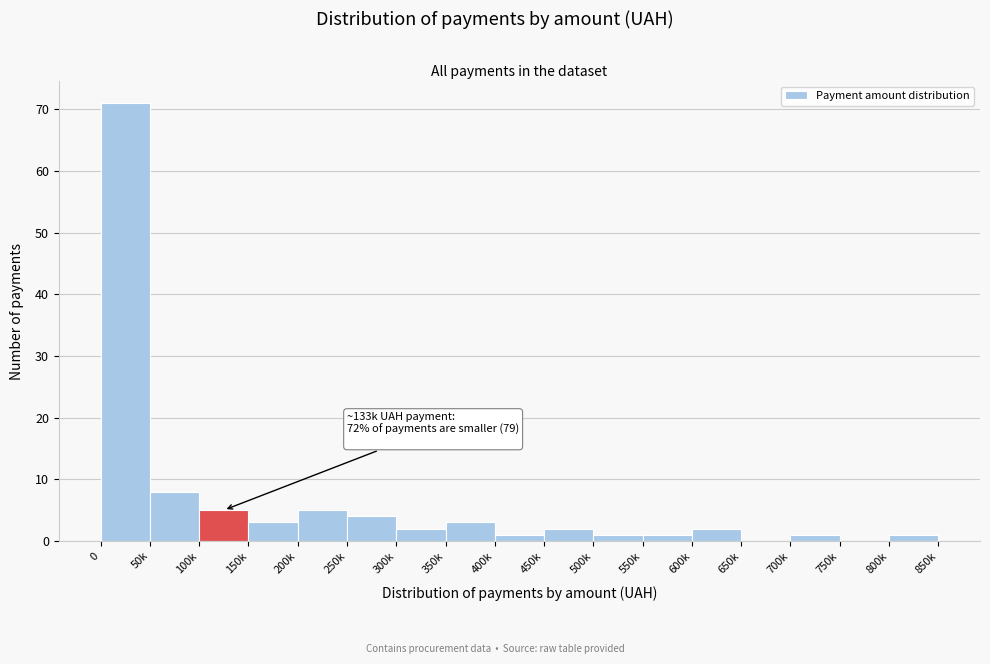

Reading left to right, what are all the values shown in this chart?

0=71	50k=8	100k=5	150k=3	200k=5	250k=4	300k=2	350k=3	400k=1	450k=2	500k=1	550k=1	600k=2	650k=0	700k=1	750k=0	800k=1